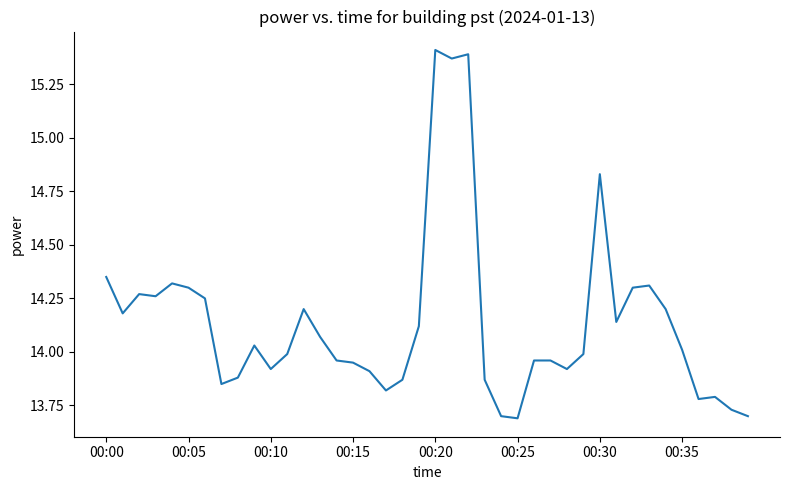

What is the difference between the maximum and minimum values?

1.7